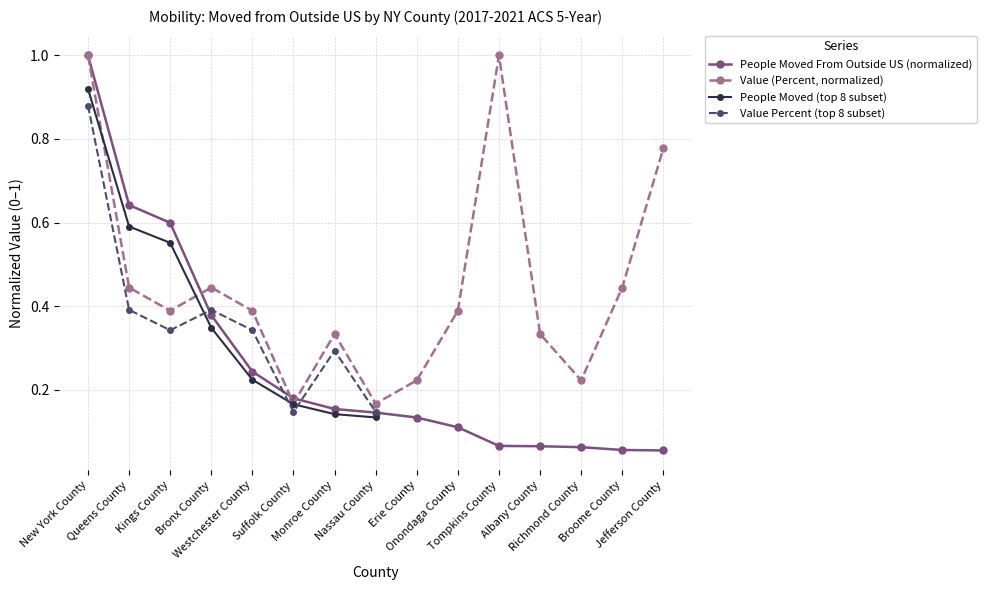

True or false: Value Percent has more than 0 interior local peaks.

True